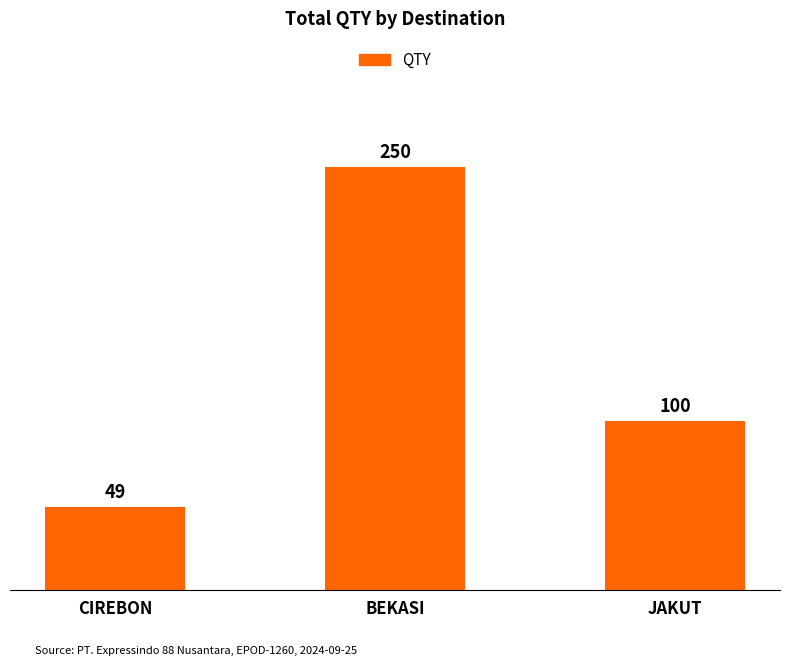

At which category does the chart reach its peak across all series?

BEKASI